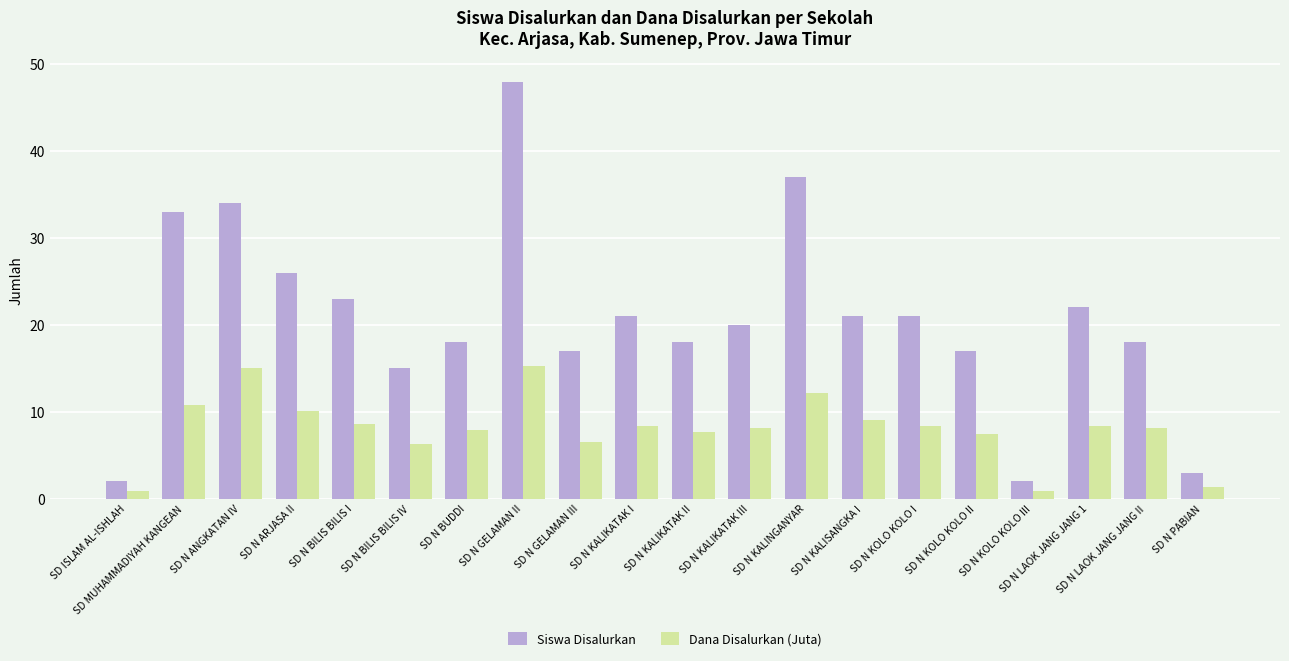

Reading left to right, list all the values displayed in this chart.

Siswa Disalurkan: SD ISLAM AL-ISHLAH=2.0	SD MUHAMMADIYAH KANGEAN=33.0	SD N ANGKATAN IV=34.0	SD N ARJASA II=26.0	SD N BILIS BILIS I=23.0	SD N BILIS BILIS IV=15.0	SD N BUDDI=18.0	SD N GELAMAN II=48.0	SD N GELAMAN III=17.0	SD N KALIKATAK I=21.0	SD N KALIKATAK II=18.0	SD N KALIKATAK III=20.0	SD N KALINGANYAR=37.0	SD N KALISANGKA I=21.0	SD N KOLO KOLO I=21.0	SD N KOLO KOLO II=17.0	SD N KOLO KOLO III=2.0	SD N LAOK JANG JANG 1=22.0	SD N LAOK JANG JANG II=18.0	SD N PABIAN=3.0
Dana Disalurkan (Juta): SD ISLAM AL-ISHLAH=0.9	SD MUHAMMADIYAH KANGEAN=10.8	SD N ANGKATAN IV=15.1	SD N ARJASA II=10.1	SD N BILIS BILIS I=8.6	SD N BILIS BILIS IV=6.3	SD N BUDDI=7.9	SD N GELAMAN II=15.3	SD N GELAMAN III=6.5	SD N KALIKATAK I=8.3	SD N KALIKATAK II=7.7	SD N KALIKATAK III=8.1	SD N KALINGANYAR=12.2	SD N KALISANGKA I=9.0	SD N KOLO KOLO I=8.3	SD N KOLO KOLO II=7.4	SD N KOLO KOLO III=0.9	SD N LAOK JANG JANG 1=8.3	SD N LAOK JANG JANG II=8.1	SD N PABIAN=1.4